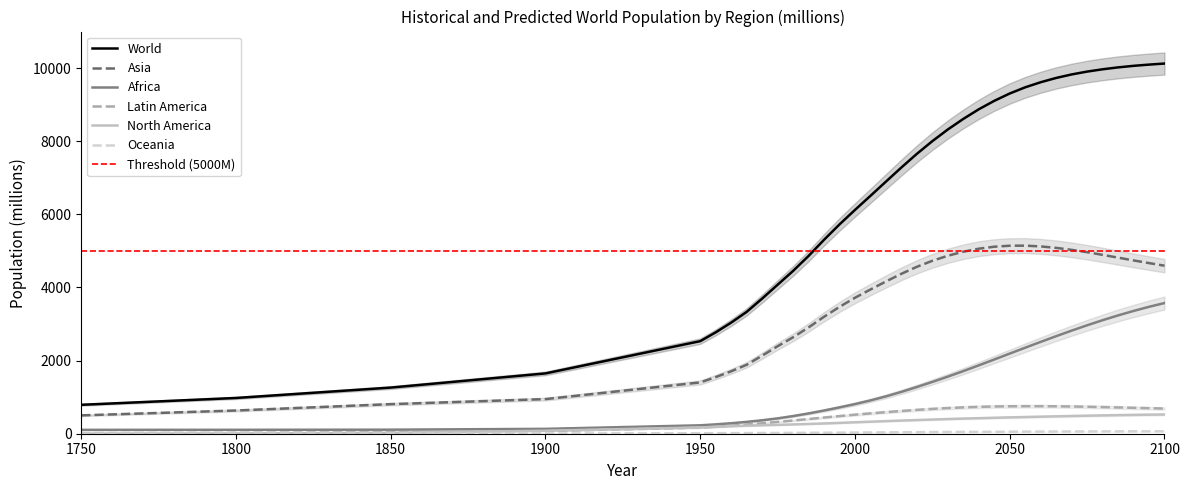

What is the lowest value of the Oceania series?

2